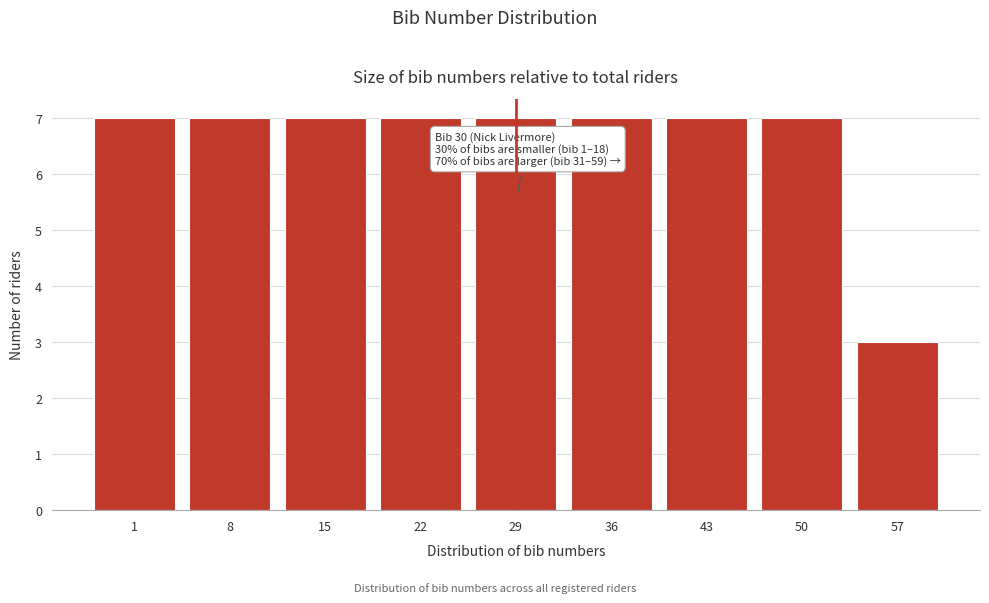

Reading left to right, list all the values displayed in this chart.

7	7	7	7	7	7	7	7	3